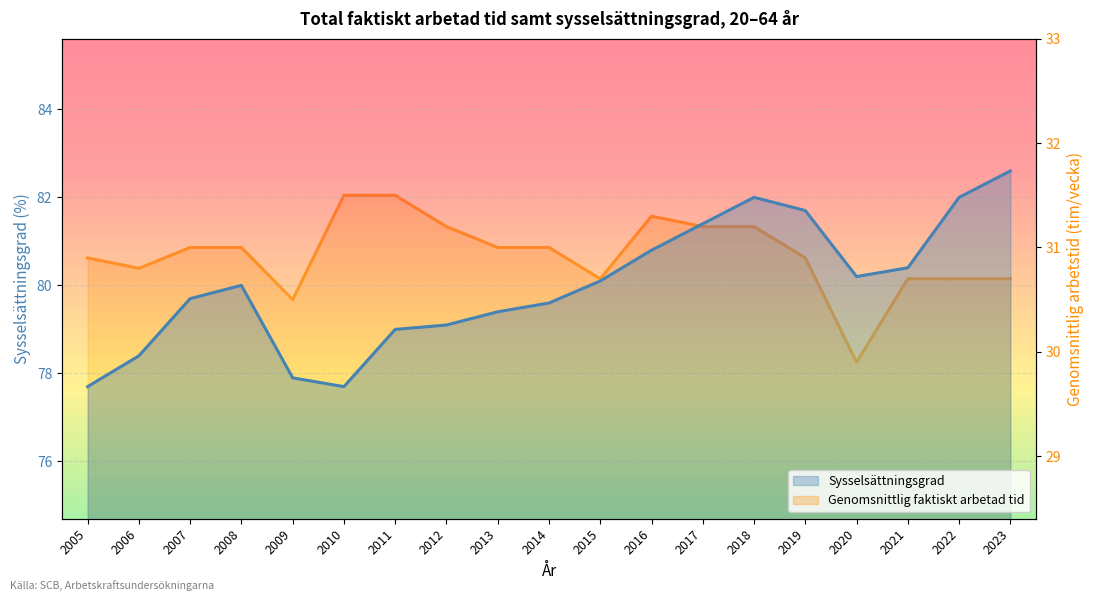

What is the value of the Genomsnittlig faktiskt arbetad tid point at the 13th from the left?

31.2